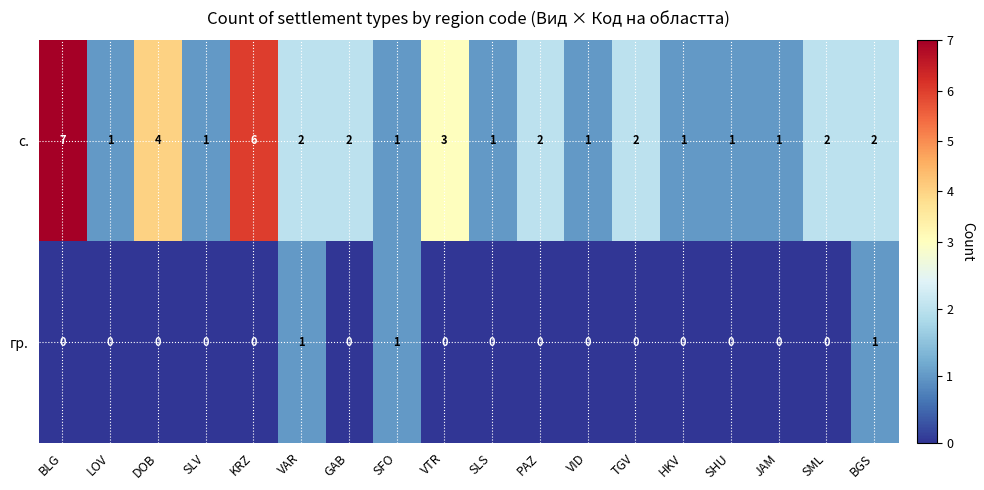

How many distinct data groups are displayed?

2